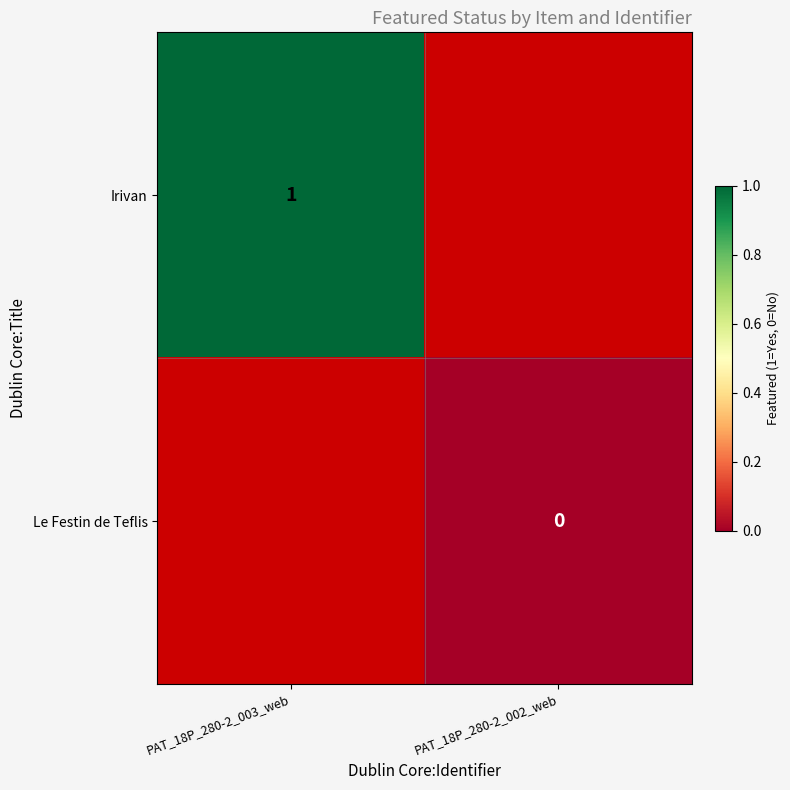

The Irivan series shows 1 at PAT_18P_280-2_003_web. True or false?

True